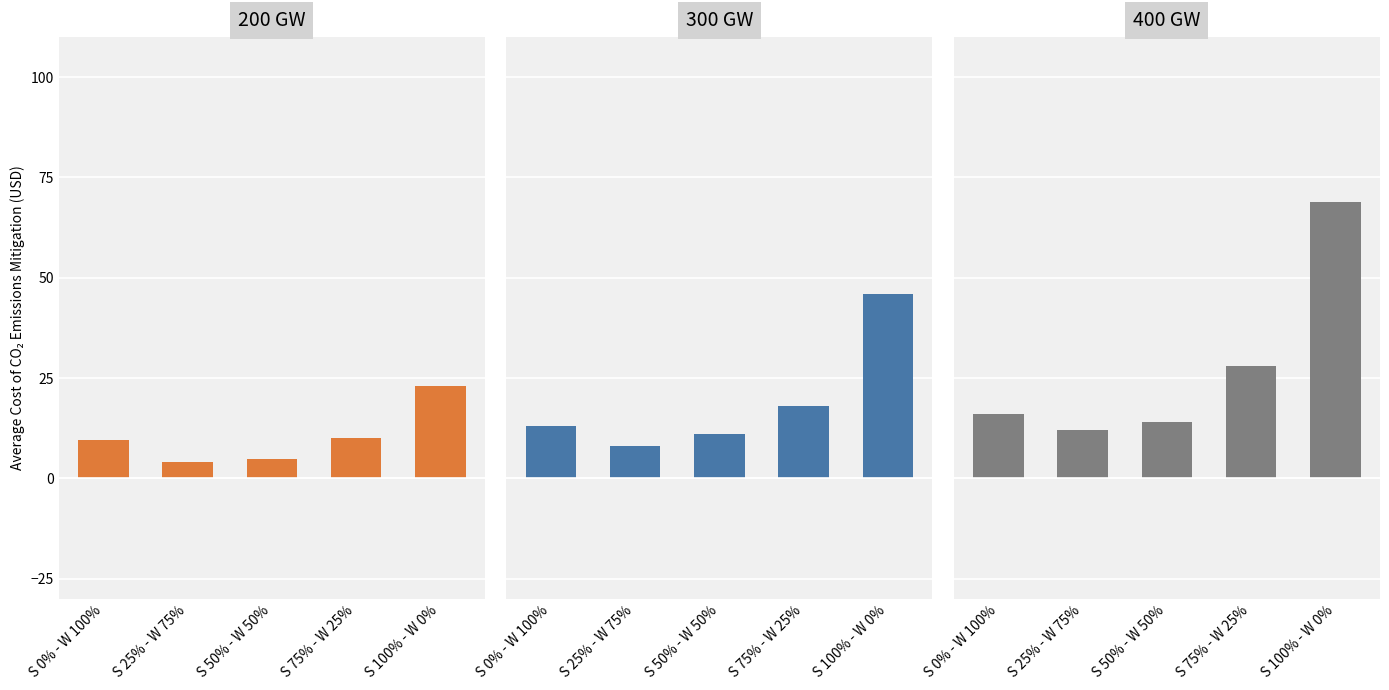

What is the lowest value of the 400 GW series?

12.0